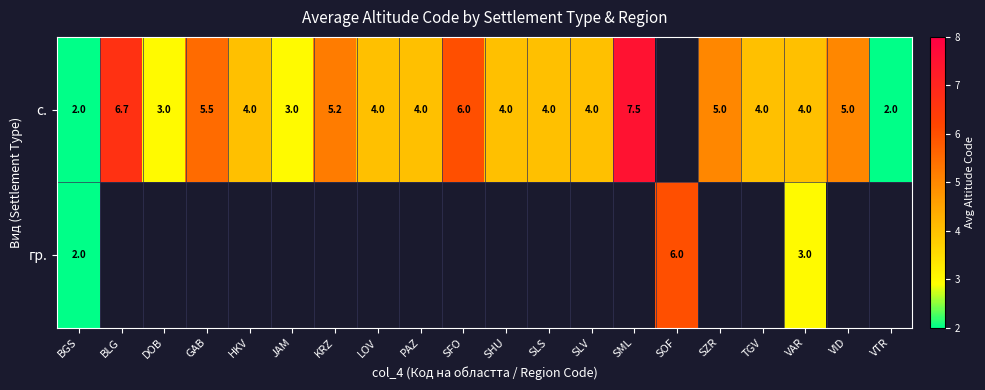

Is it true that с. equals 3.0 at JAM?

True